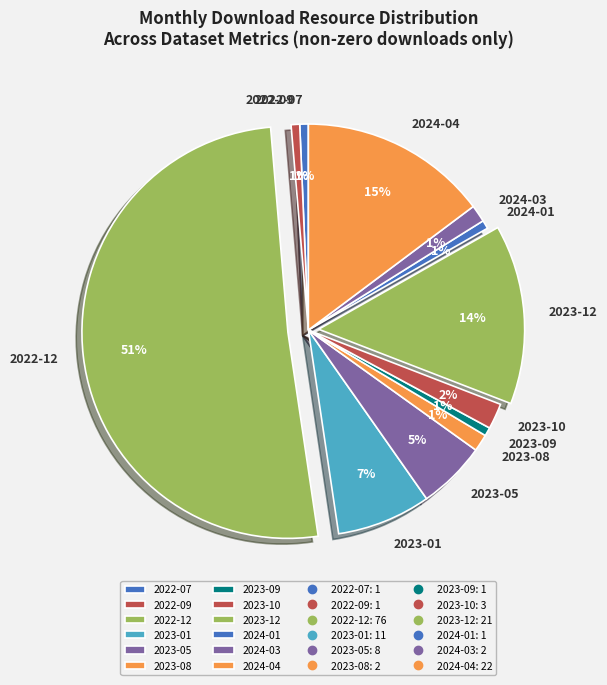

Which category has the biggest portion of the pie?

2022-12